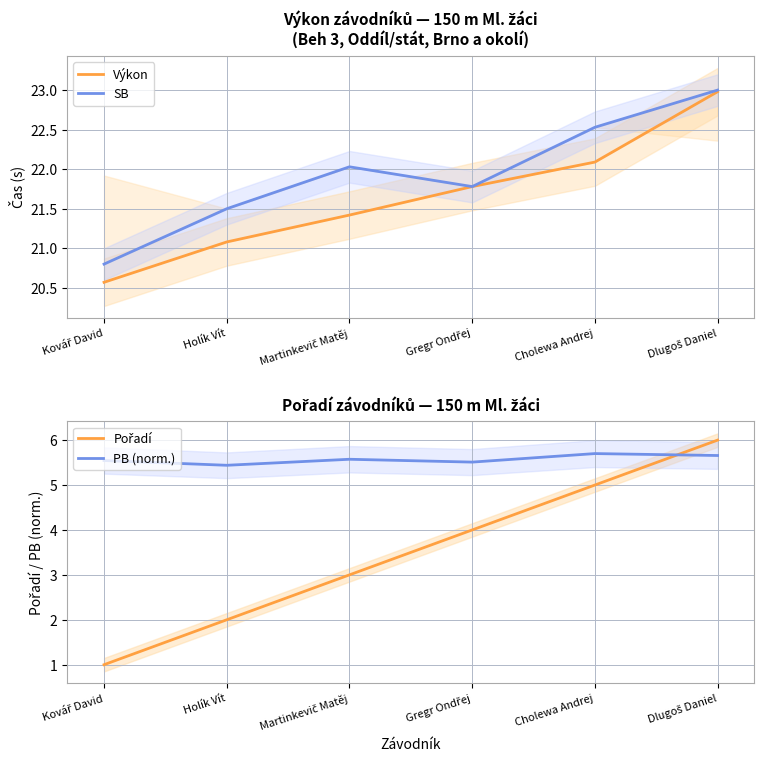

True or false: SB has a value of 20.8 at Kovář David.

True